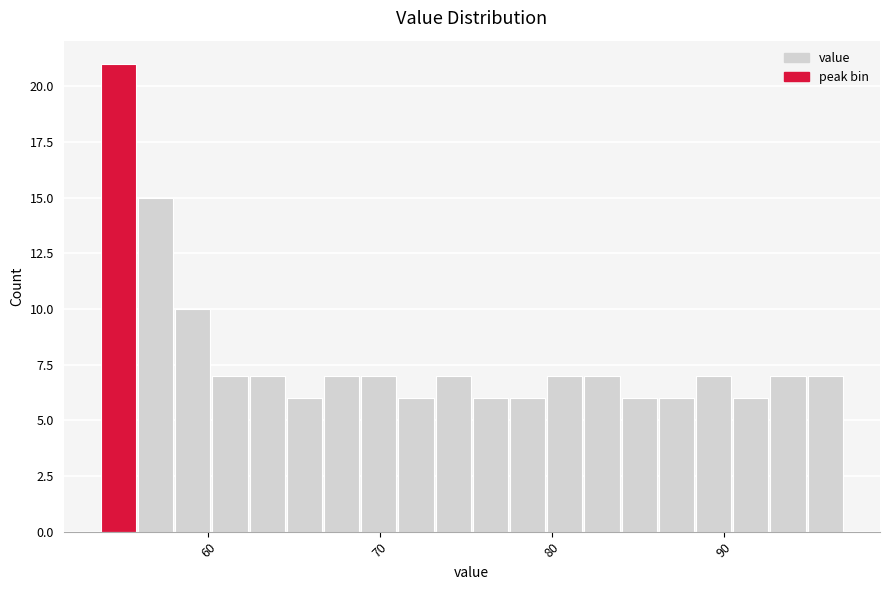

Around what value on the x-axis is the tallest bar? Give the approximate position of its centre, as read against the axis.

55